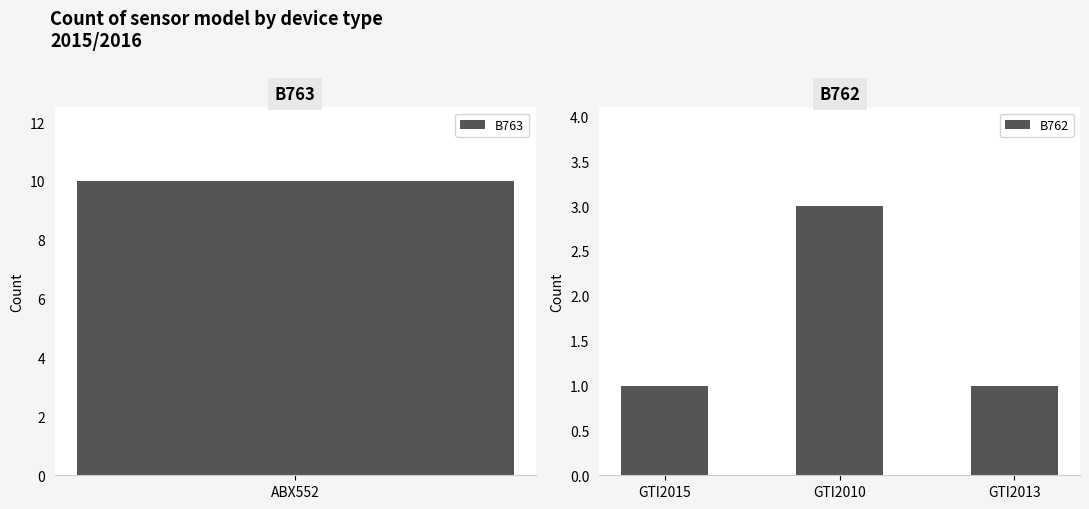

What is the sum of all B762 values?

5